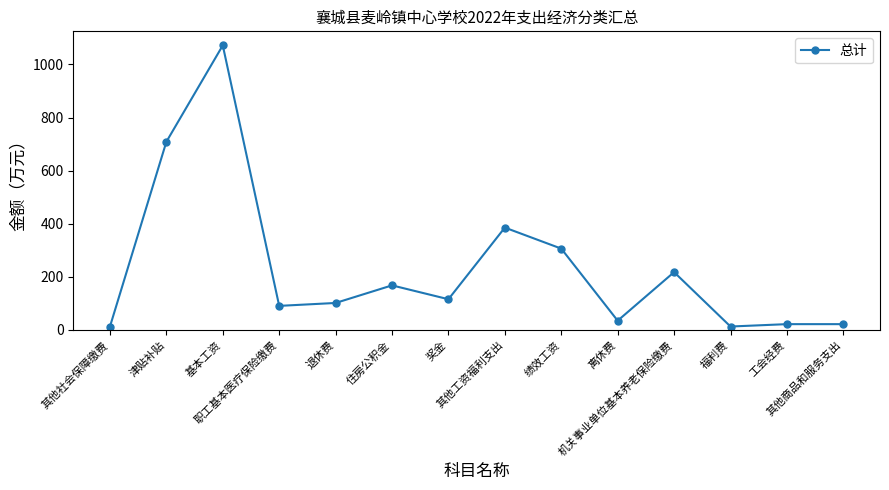

What is the sum of the values at 其他商品和服务支出 and 工会经费?

43.7